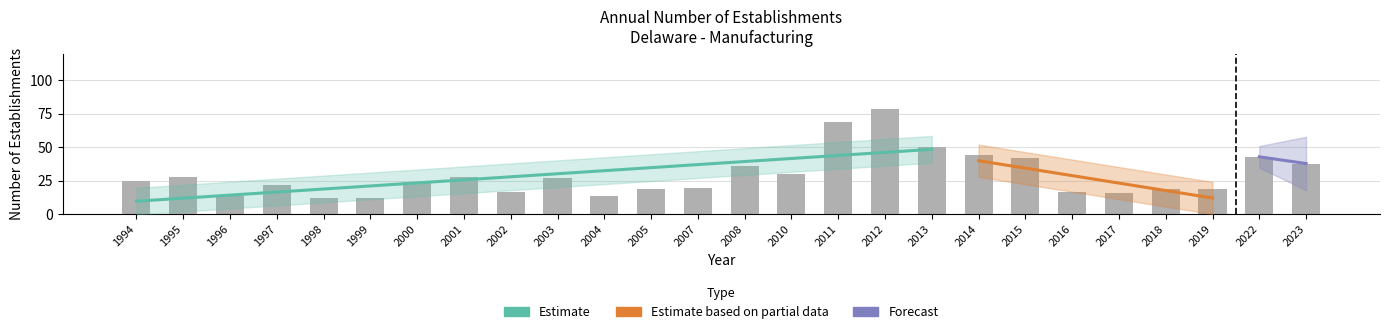

The value of Opening establishments at 2011 is 43. True or false?

False